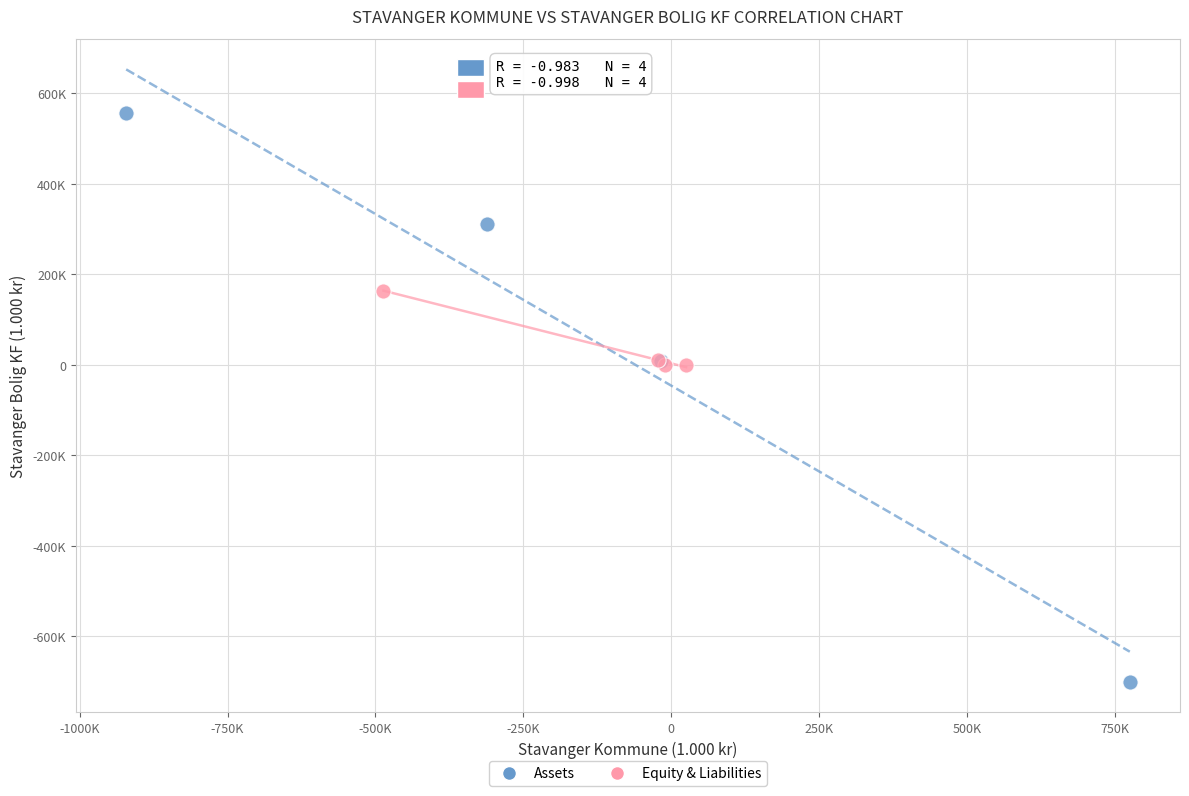

Which series reaches the minimum Y coordinate?

Assets